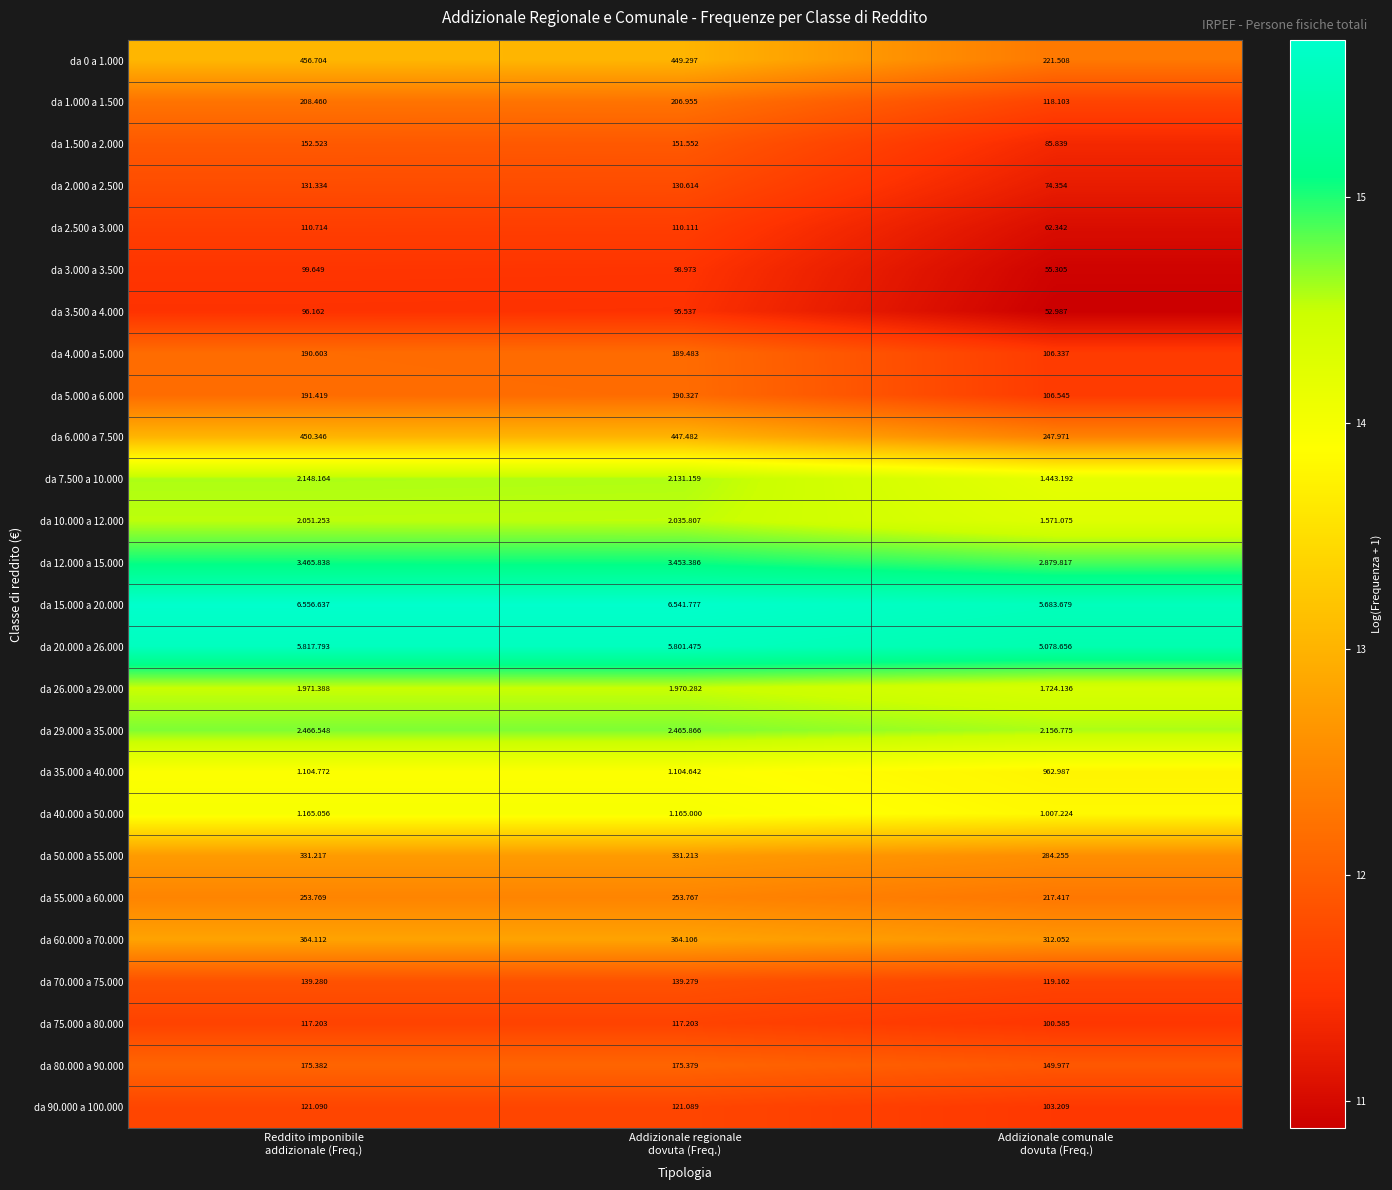

Read the da 35.000 a 40.000 value at Reddito imponibile addizionale (Freq.).

13.9